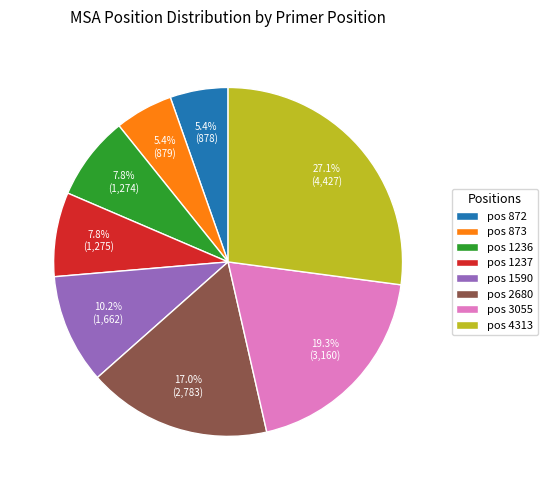

How many slices are in this pie chart?

8